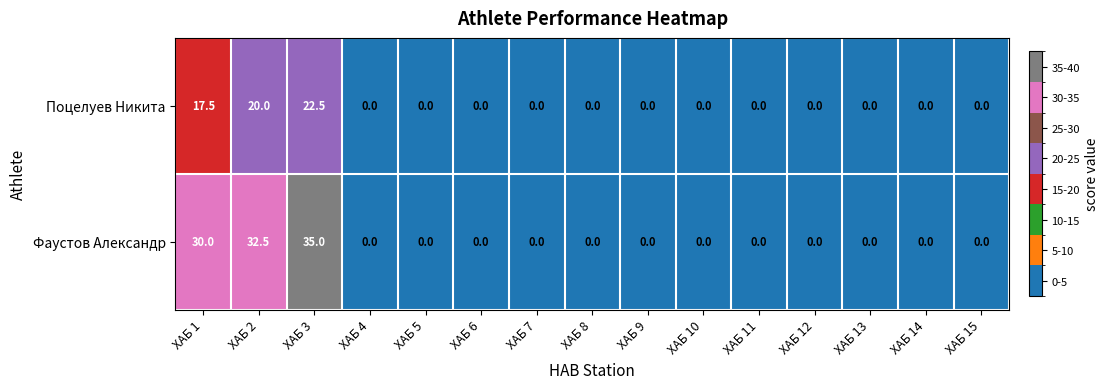

The value of Фаустов Александр at ХАБ 9 is -23.4. True or false?

False